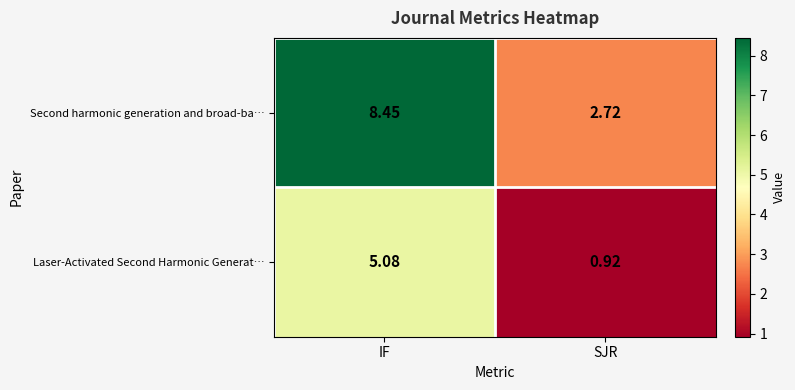

Rank the series by their maximum value, from lowest to highest.

Laser-Activated Second Harmonic Generat…, Second harmonic generation and broad-ba…